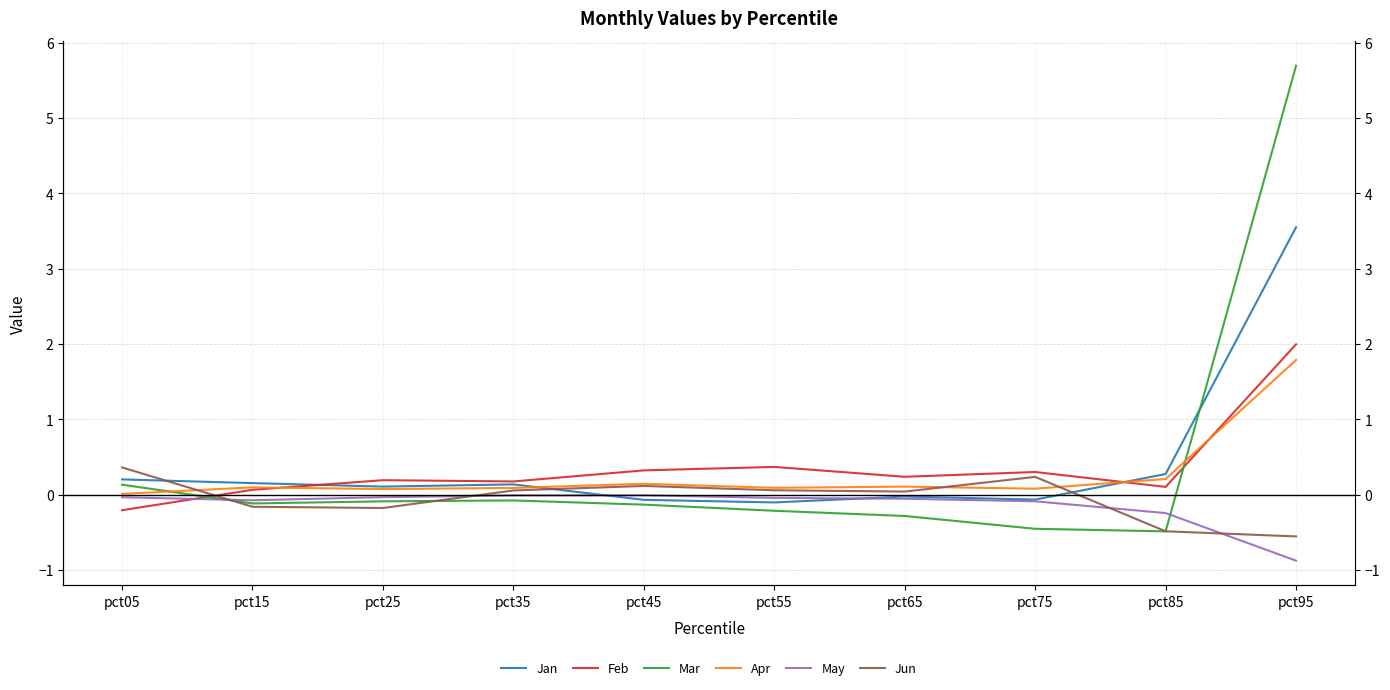

What is the minimum value shown in the chart?

-0.9